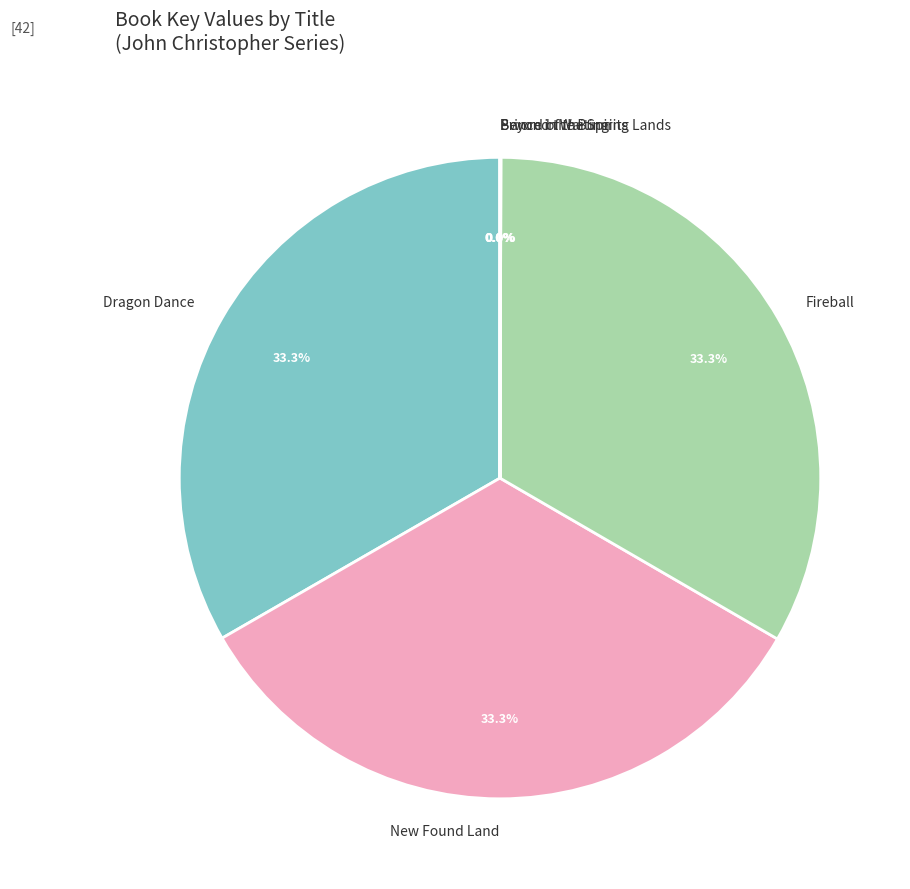

Is there any slice that represents more than half of the pie?

No